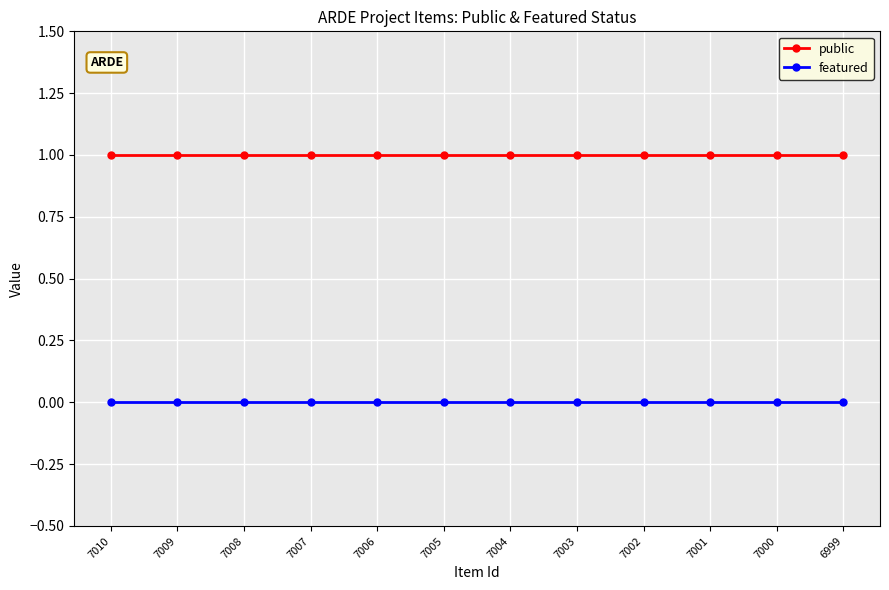

Reading left to right, transcribe all the data shown in this chart.

public: 7010=1	7009=1	7008=1	7007=1	7006=1	7005=1	7004=1	7003=1	7002=1	7001=1	7000=1	6999=1
featured: 7010=0	7009=0	7008=0	7007=0	7006=0	7005=0	7004=0	7003=0	7002=0	7001=0	7000=0	6999=0